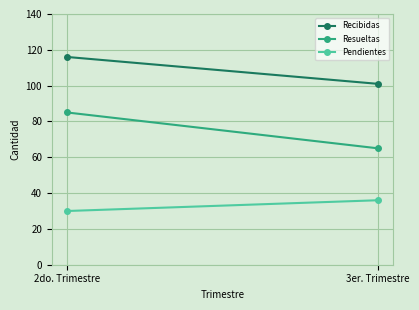

What is the difference between the Resueltas values at 3er. Trimestre and 2do. Trimestre?

20